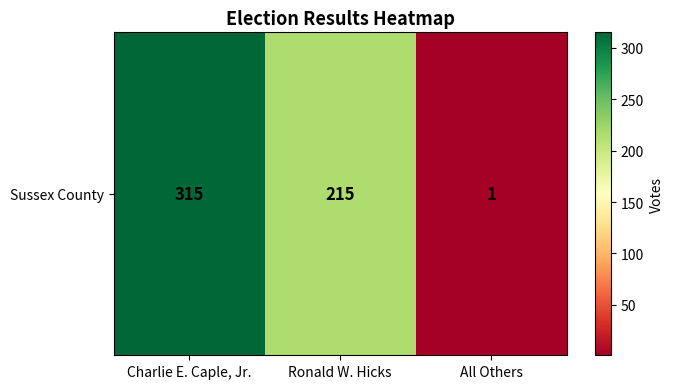

Rank the categories by value from lowest to highest.

All Others, Ronald W. Hicks, Charlie E. Caple, Jr.